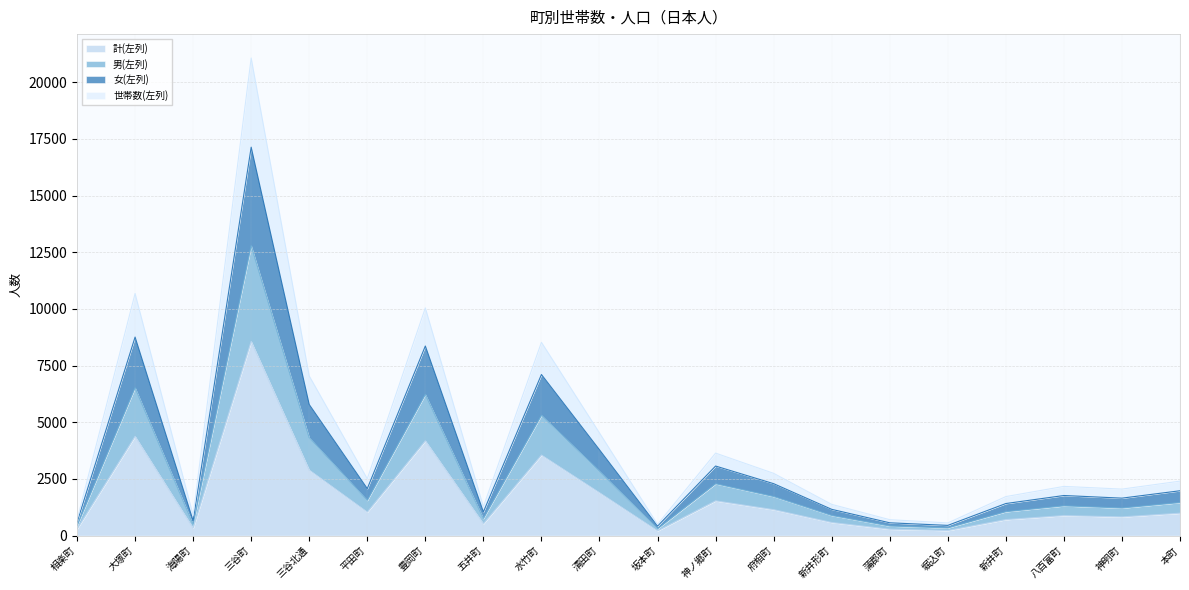

What is the total value across all series at 新井町?

1723